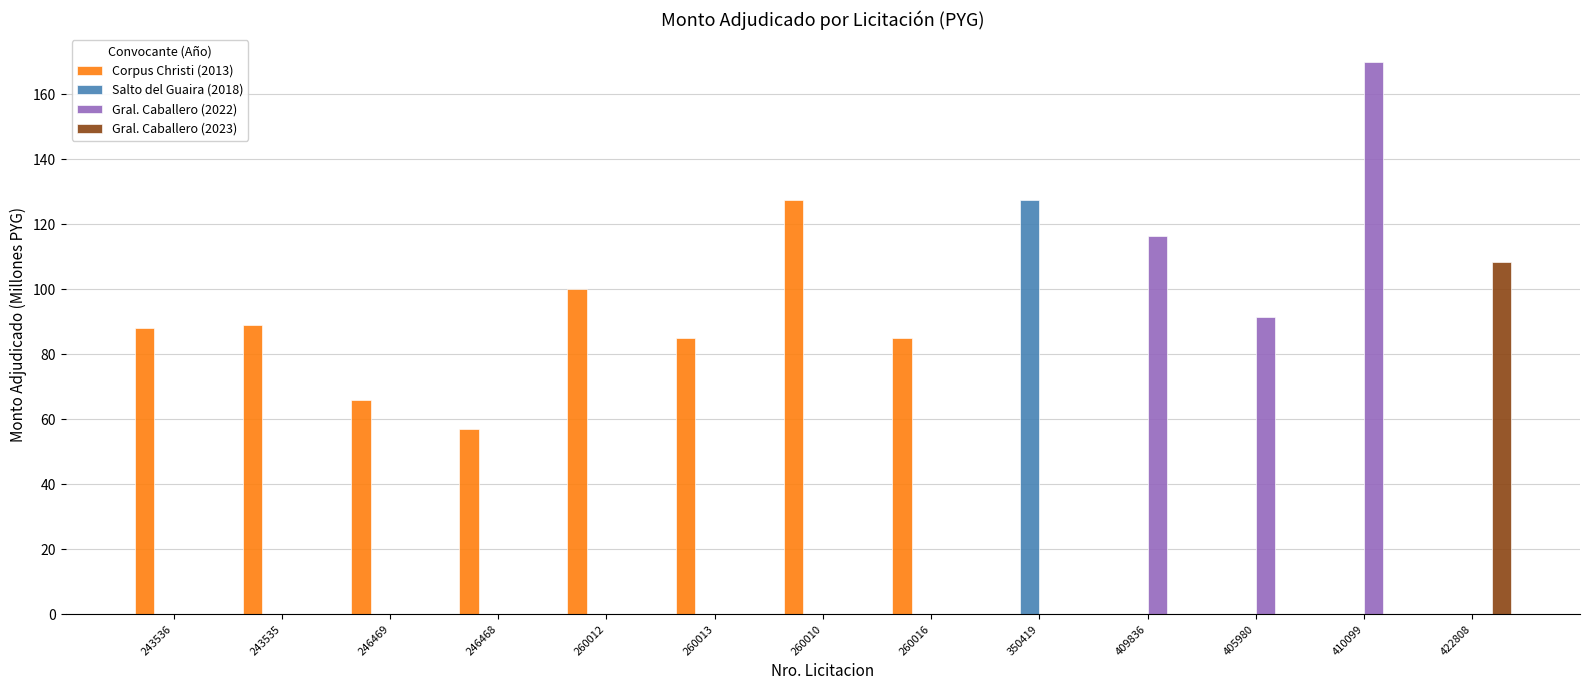

What is the sum of all Salto del Guaira (2018) values?

127.3